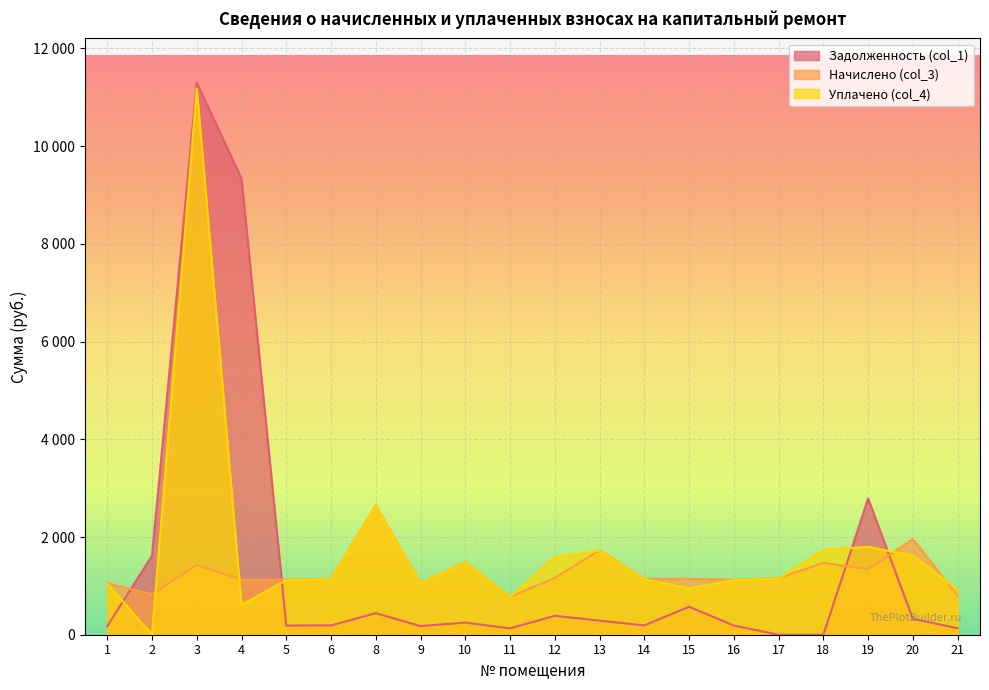

What are all the series names shown in the legend?

Задолженность (col_1), Начислено (col_3), Уплачено (col_4)